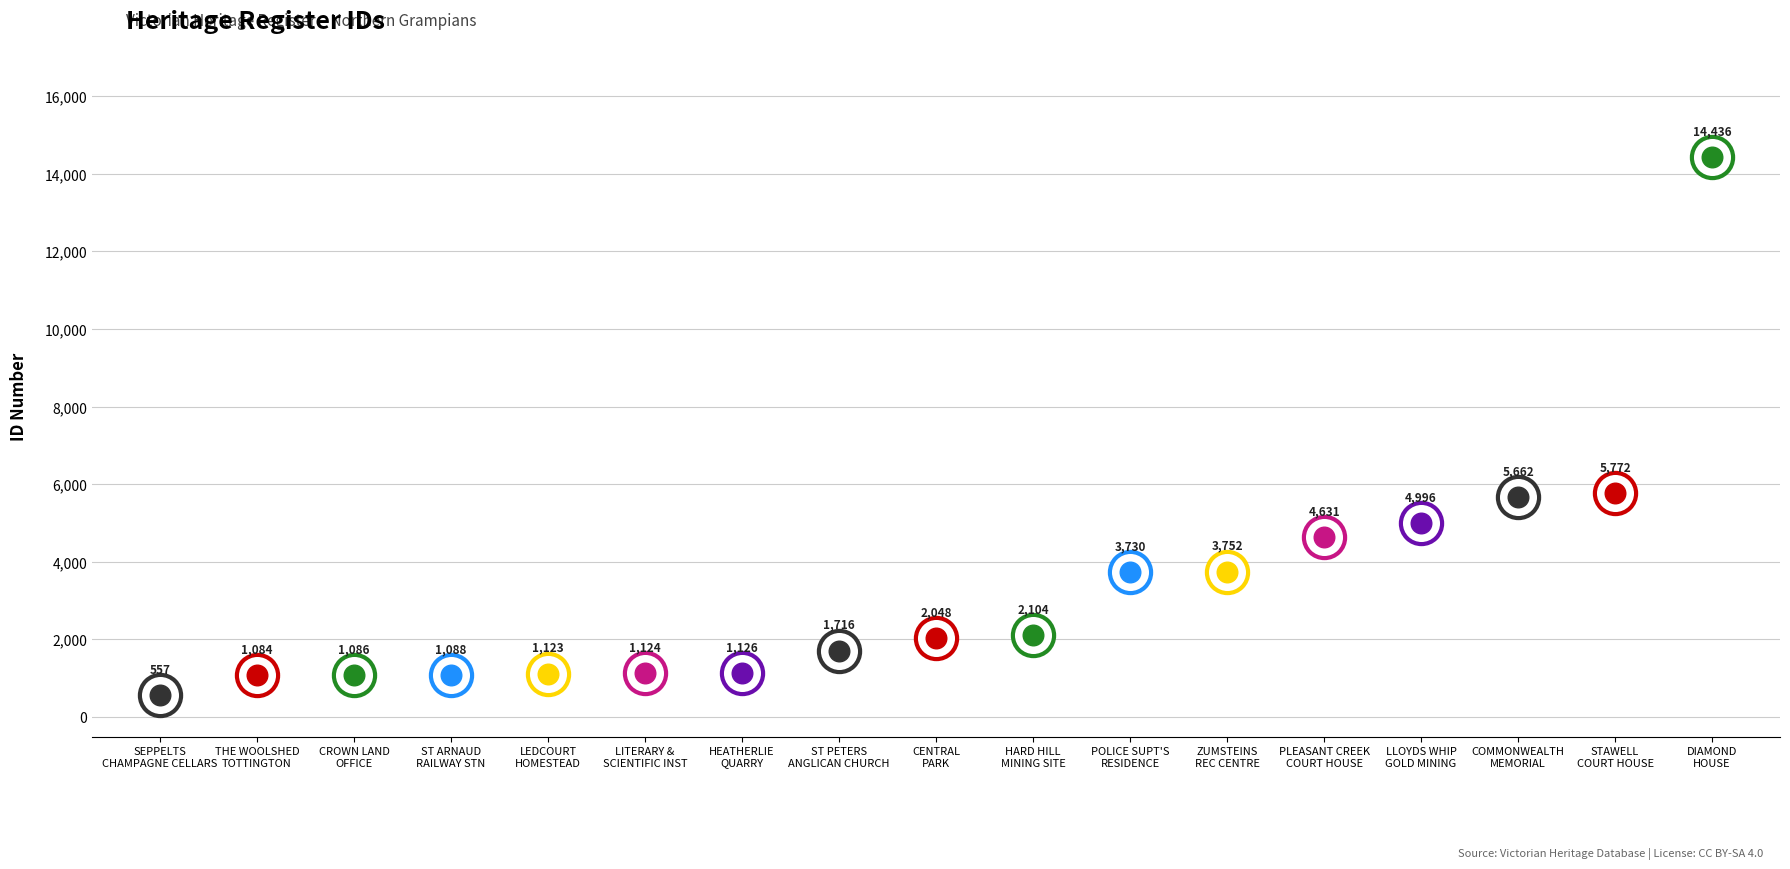

What is the ratio of the value at FORMER POLICE SUPERINTENDENT'S RESIDENCE to the value at ST PETERS ANGLICAN CHURCH?

2.2